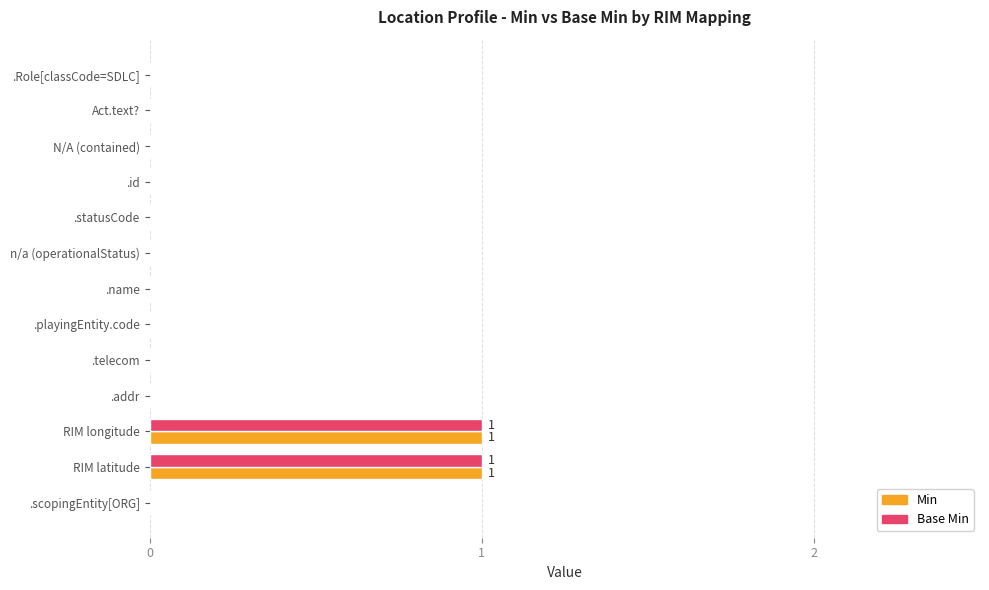

The value of Base Min at .scopingEntity[ORG] is -1. True or false?

False